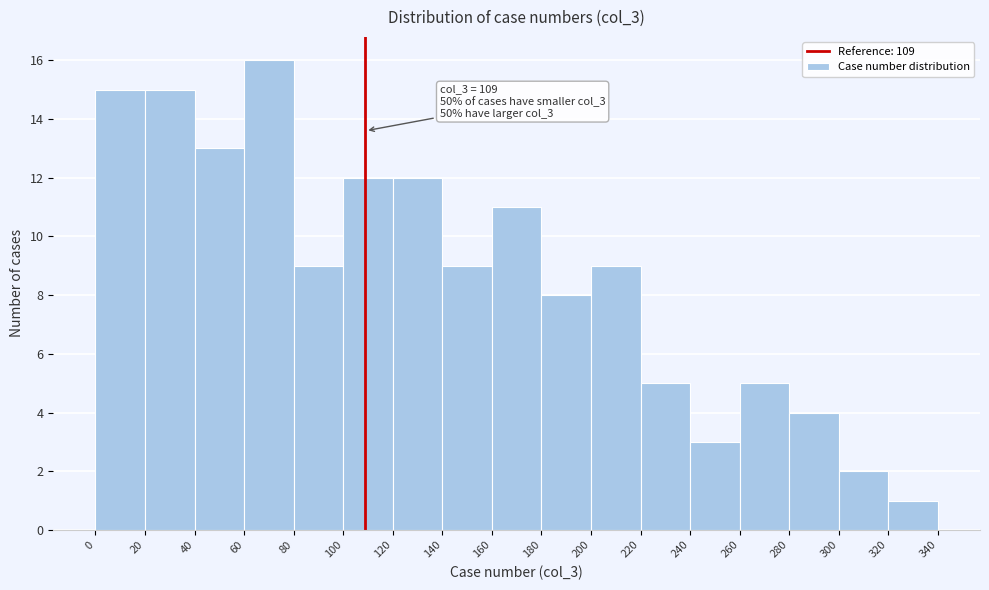

Over which range of the x-axis is the bar tallest?

60 to 80